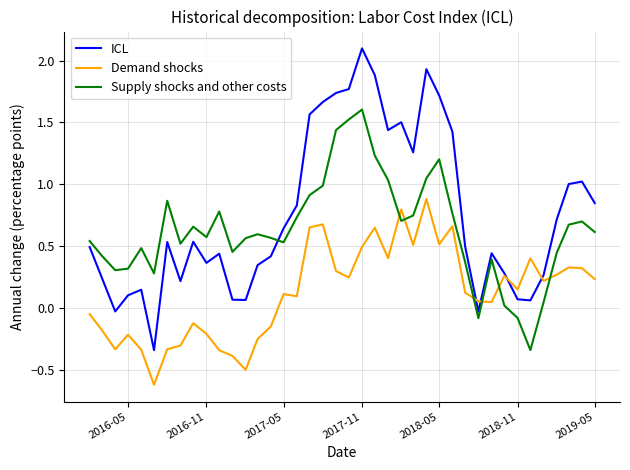

True or false: Demand shocks and Supply shocks and other costs cross at least once.

True